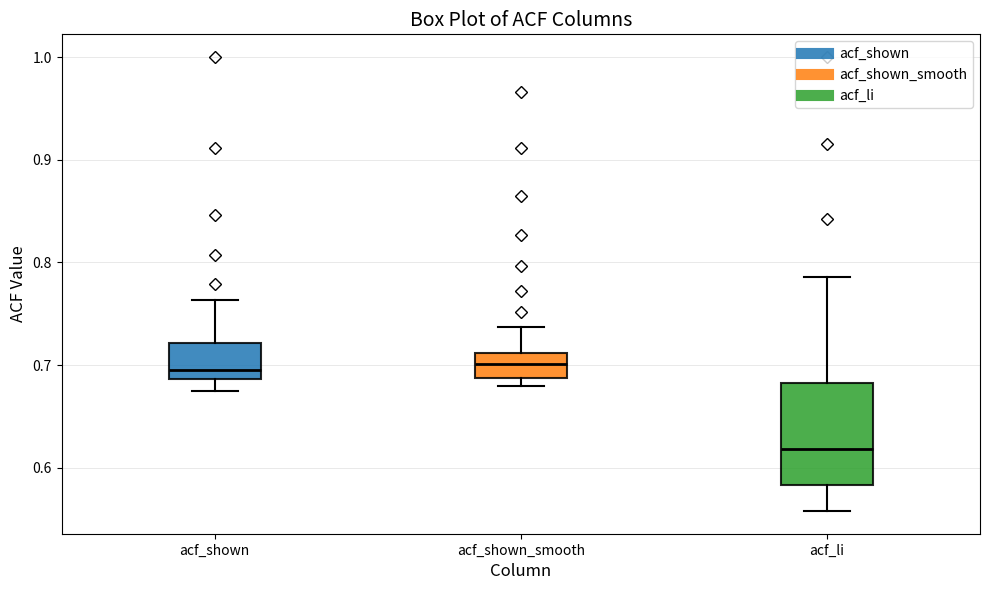

Where does the lower whisker of the box for acf_shown end on the y-axis? The values are not printed on the chart, so give them approximately, as read against the axis.

0.68